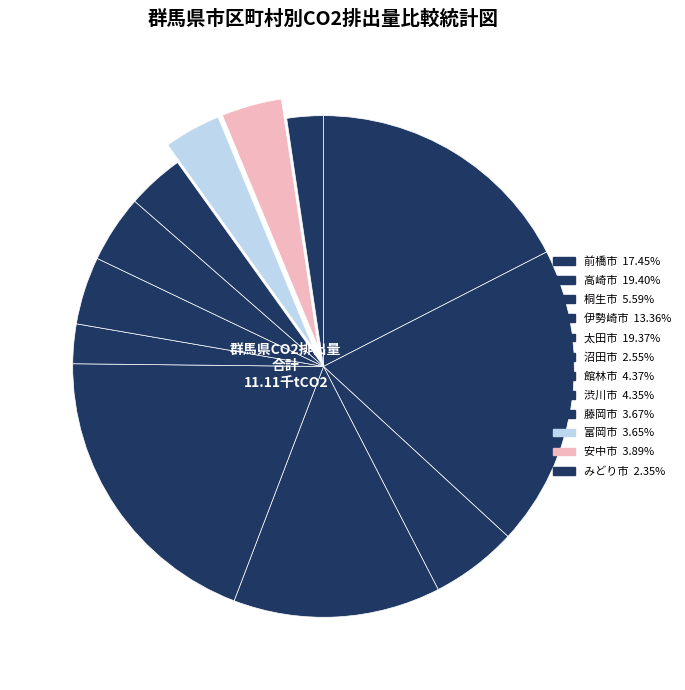

Does any single category account for the majority?

No